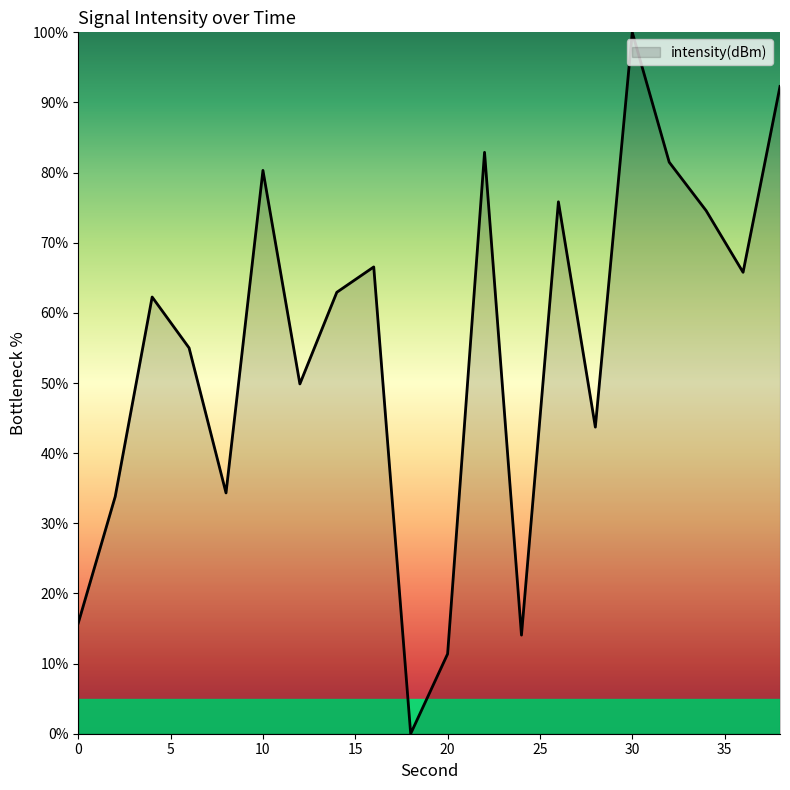

What is the maximum value shown in the chart?

100.0